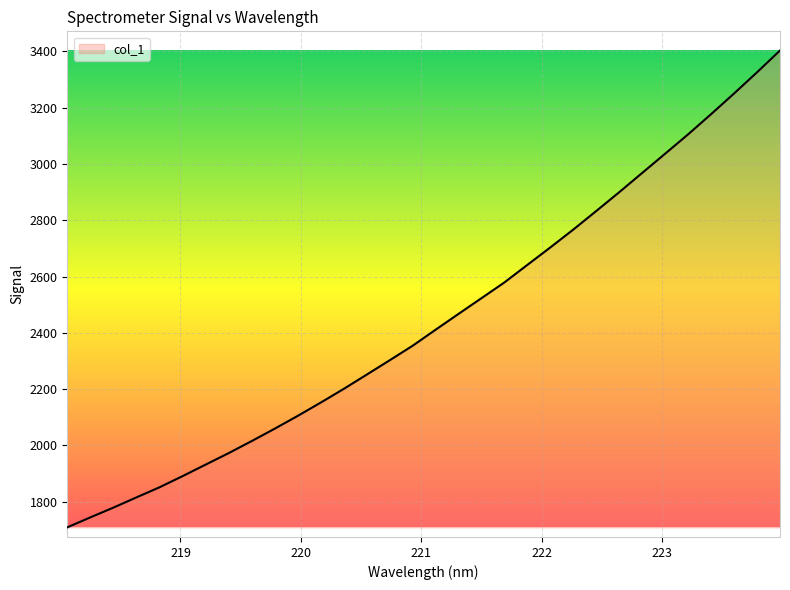

True or false: there are more than 1 points higher than both neighbors.

False